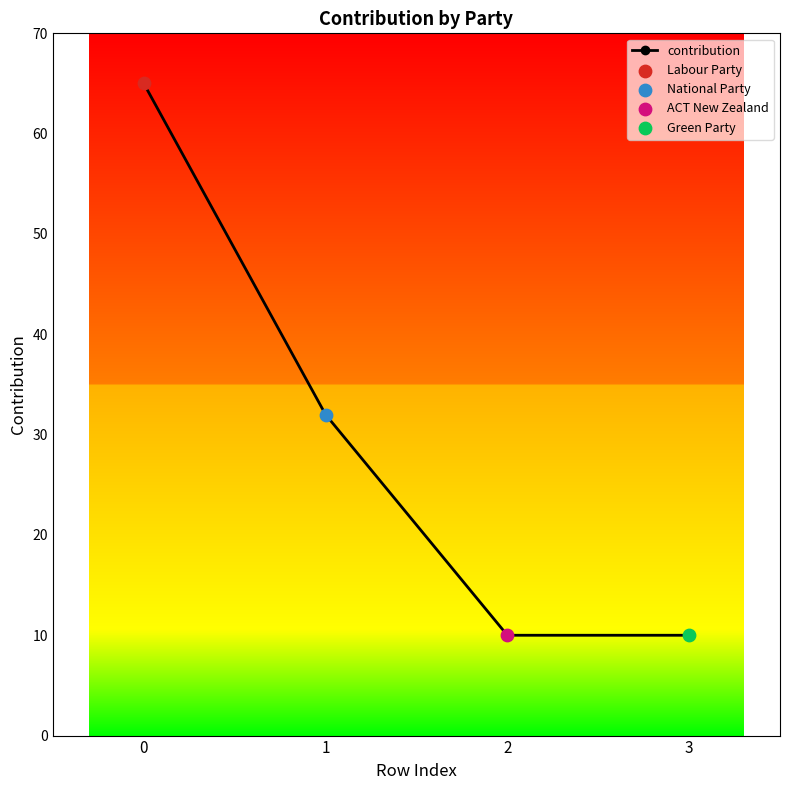

What is the change in value from 0 to 2?

-55